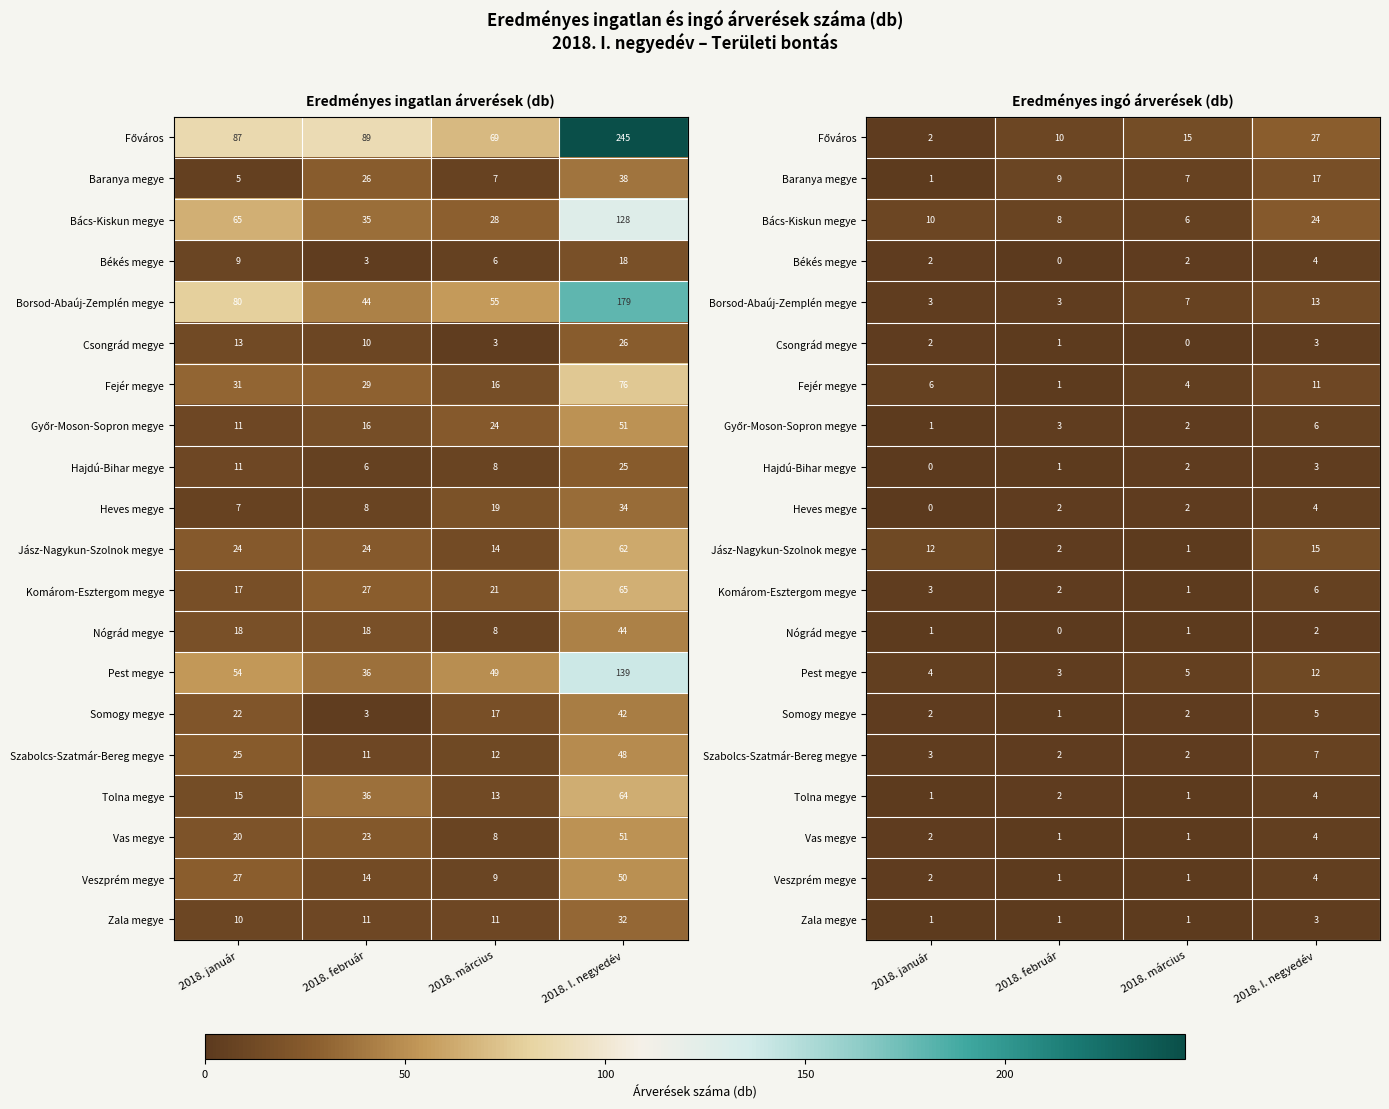

What is the spread (max minus min) of values at 2018. I. negyedév?

25